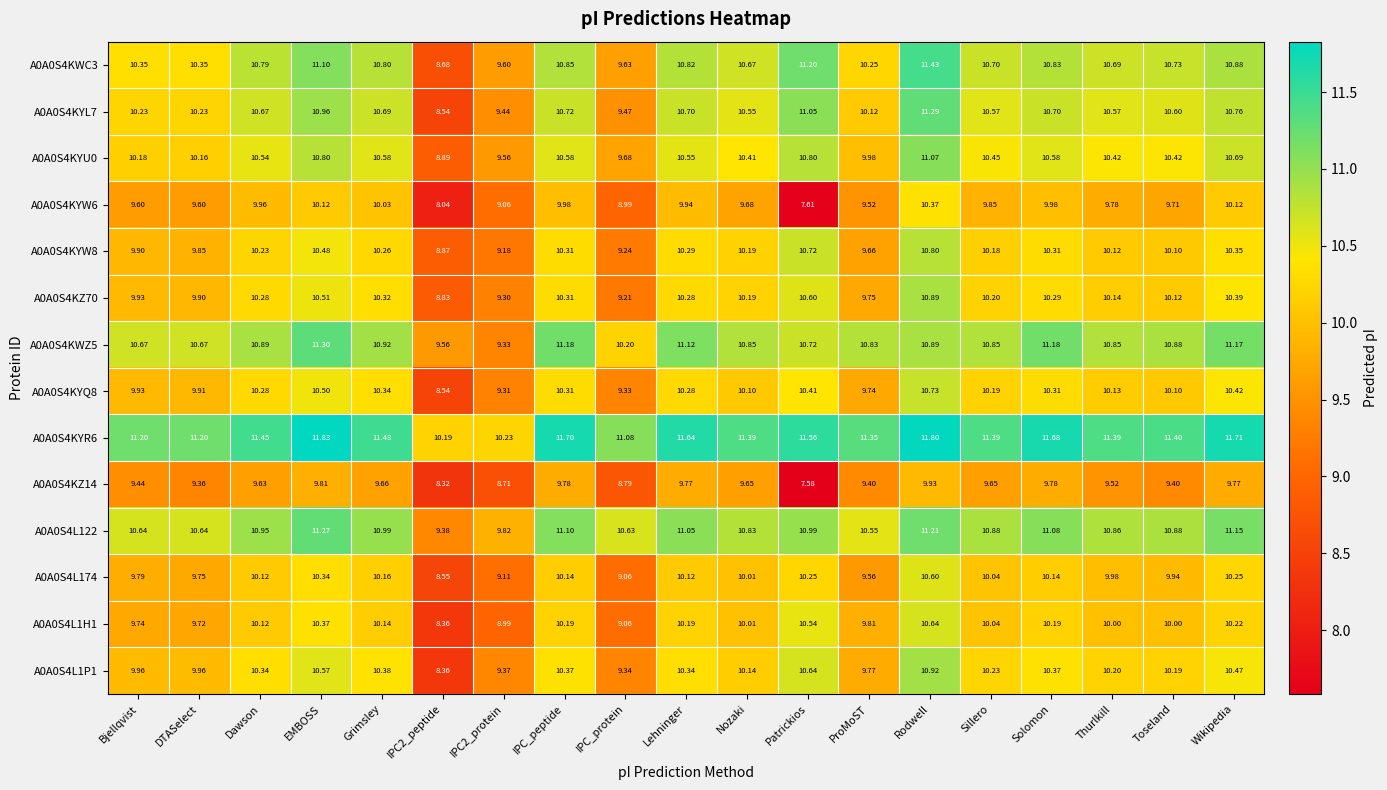

Which series has the largest total across all categories?

A0A0S4KYR6